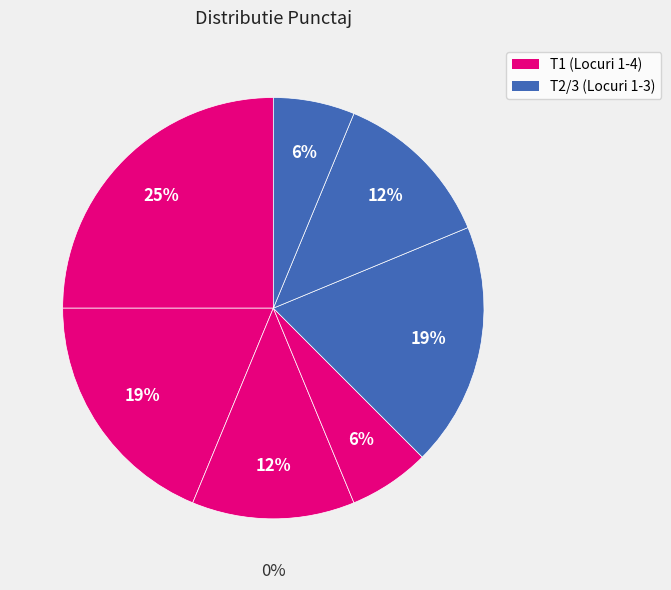

To the nearest percent, what is the difference between the largest and smallest slice percentages?

19%